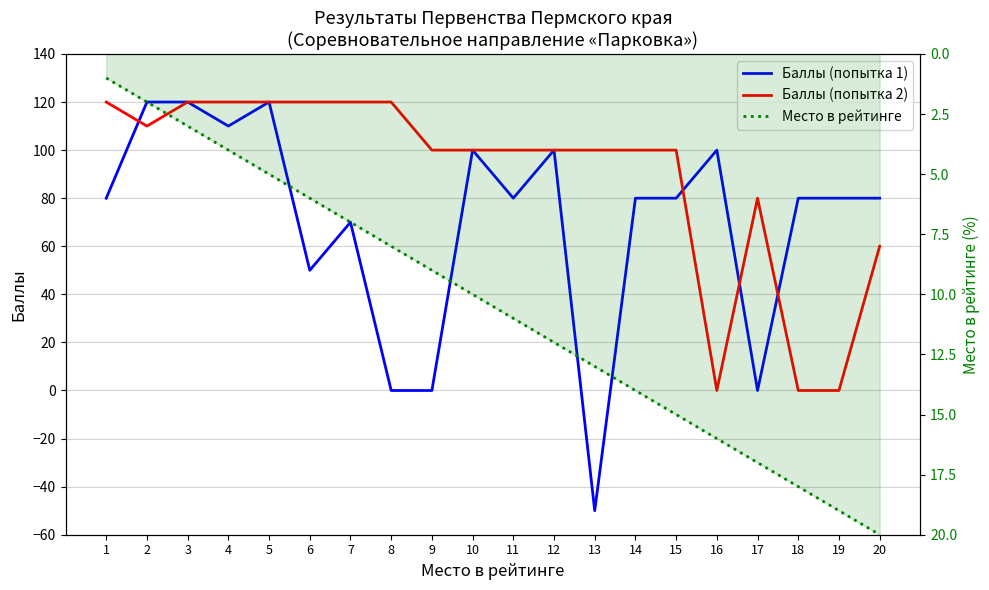

True or false: Место в рейтинге has a value of 1 at 3.

False